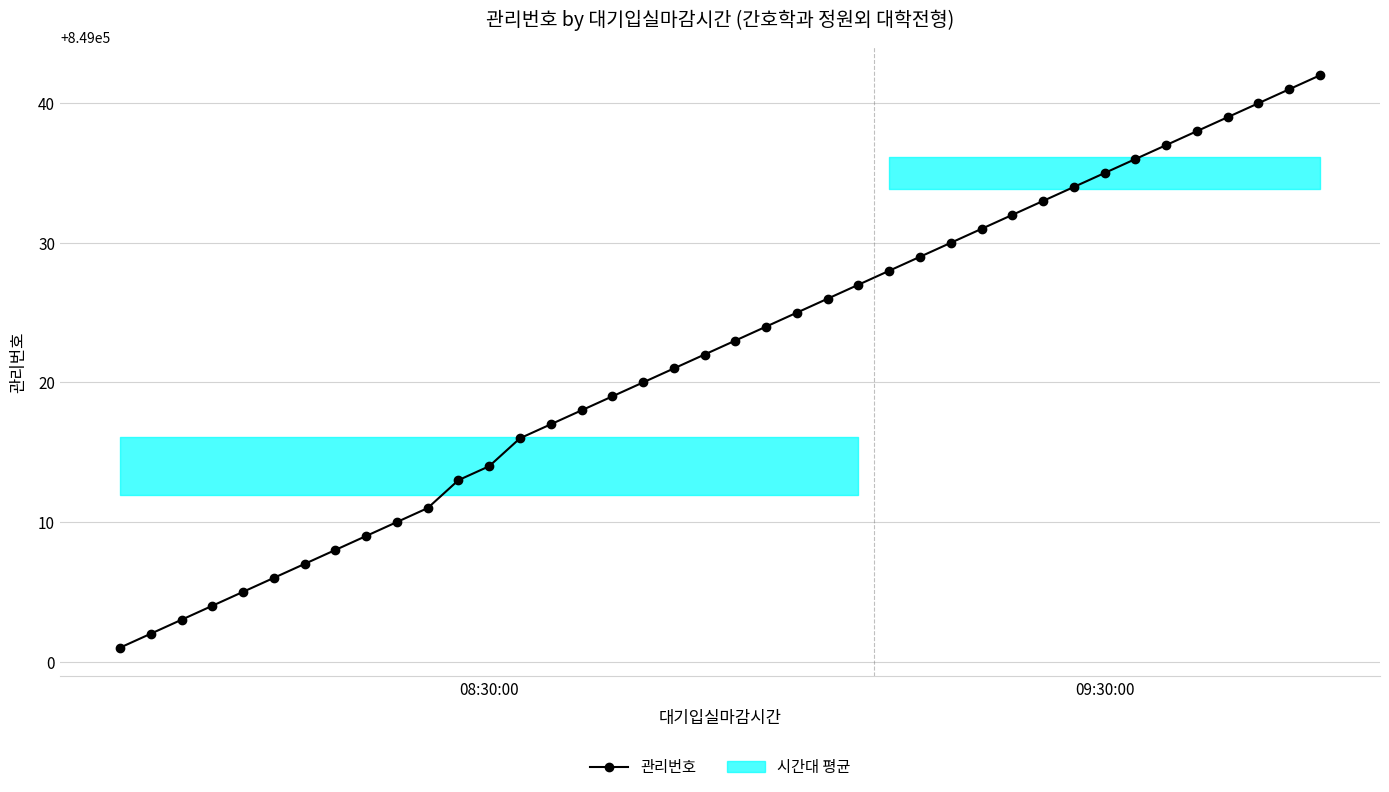

What is the minimum value for 관리번호?

849001